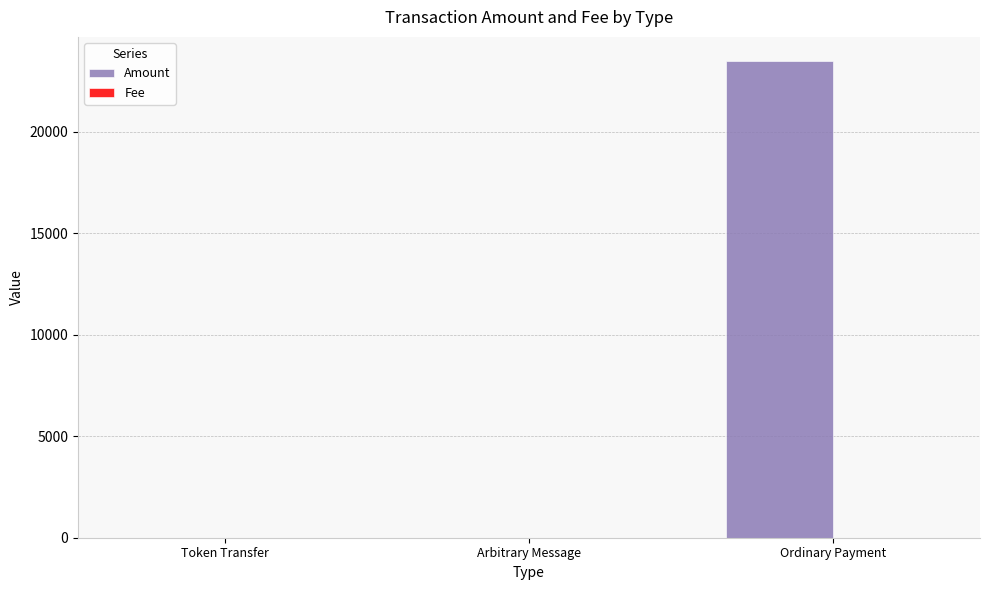

Does the chart contain stacked bars?

No